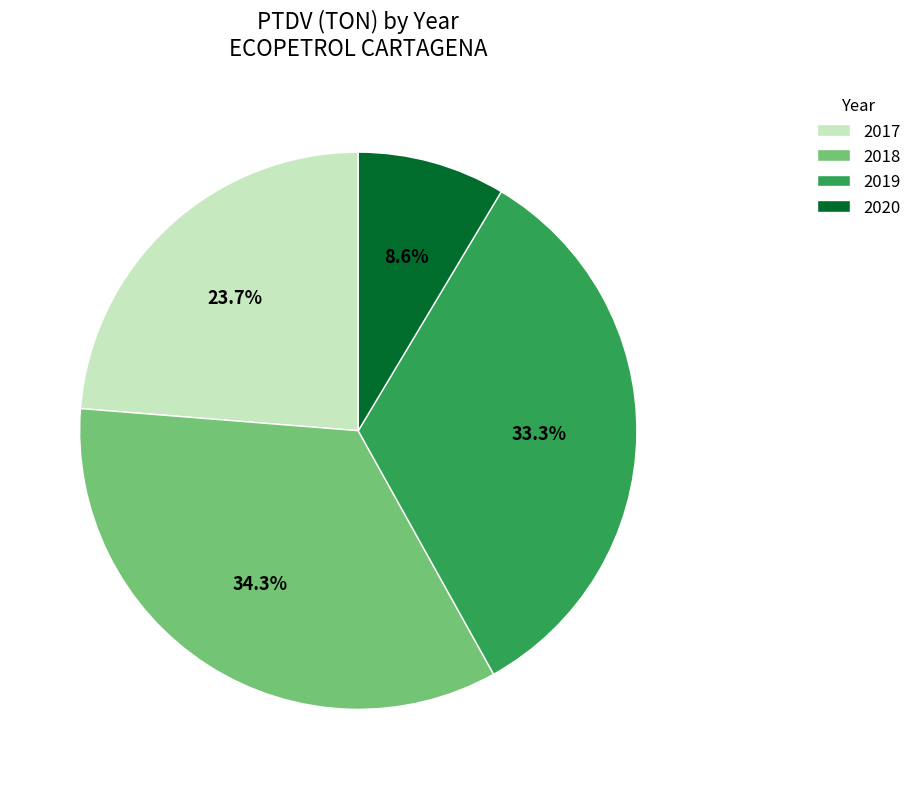

Between 2017 and 2019, which is larger?

2019